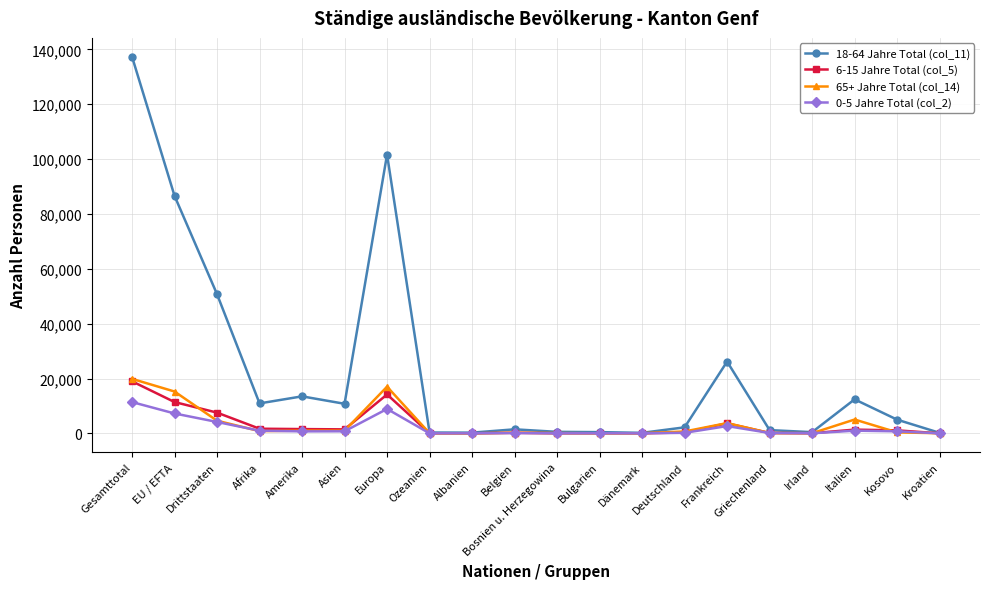

Which category has the highest value across all series?

Gesamttotal